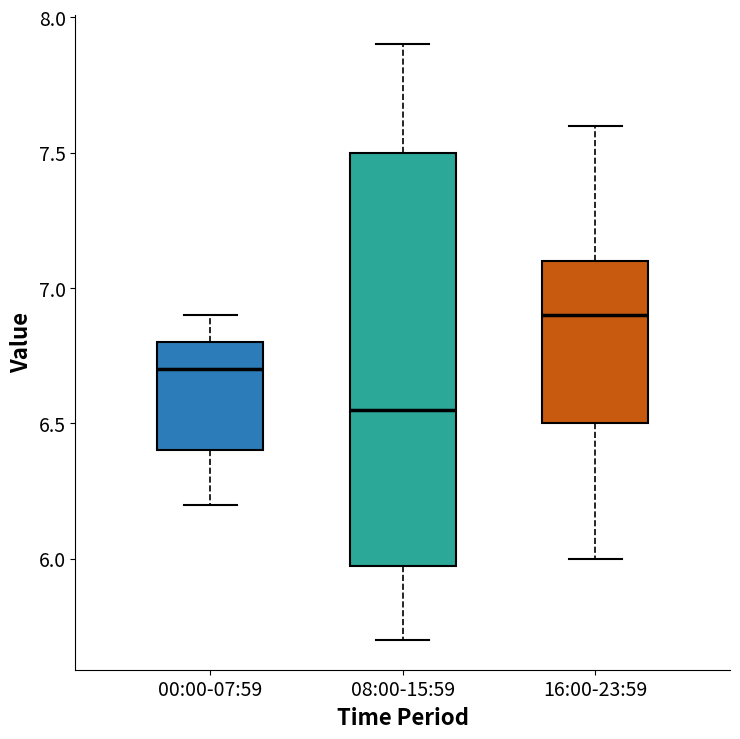

Comparing the boxes themselves (not the whiskers), which one is the tallest?

08:00-15:59